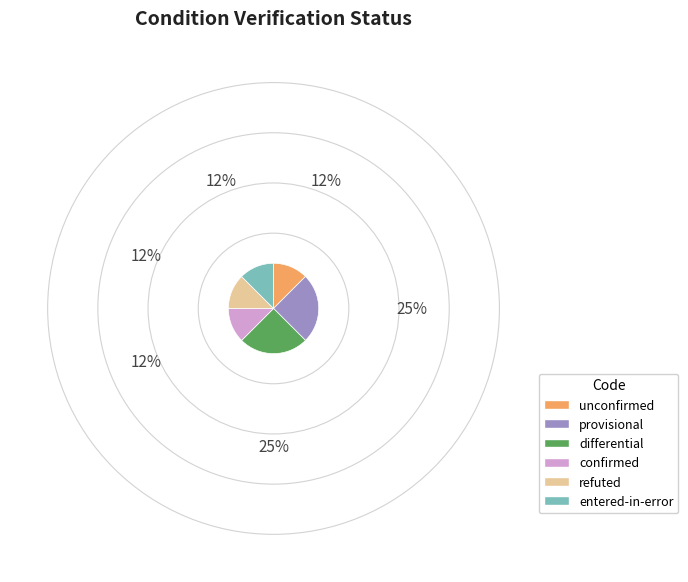

Does entered-in-error represent more than half of the total?

No